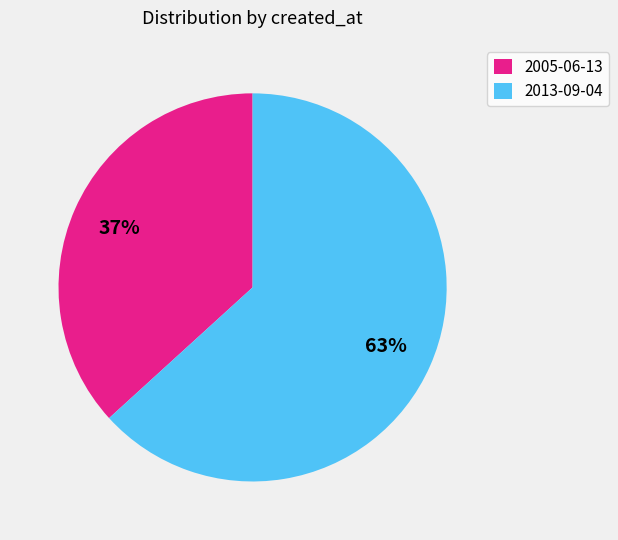

Do 2005-06-13 and 2013-09-04 together represent more than half of the pie?

Yes